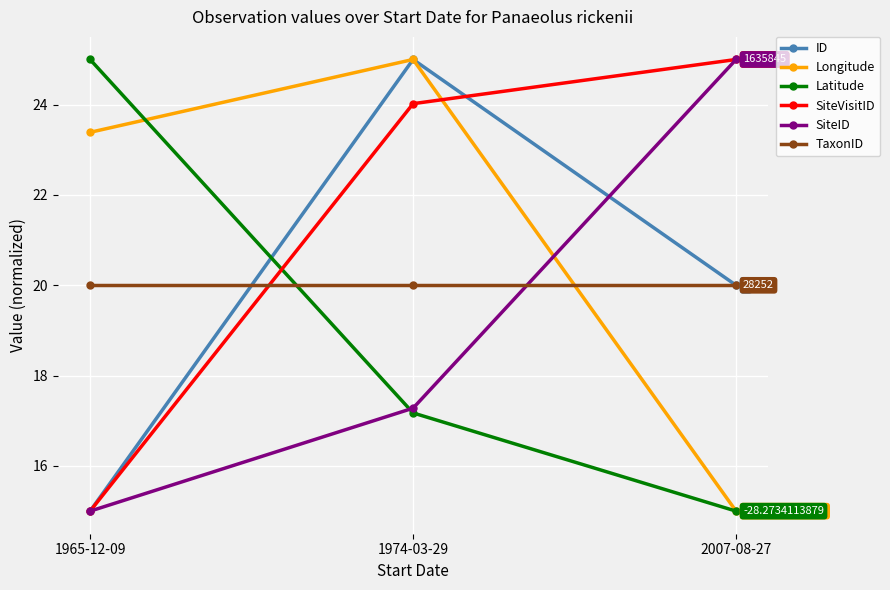

What is the difference between the highest and lowest values at 1965-12-09?

10.0